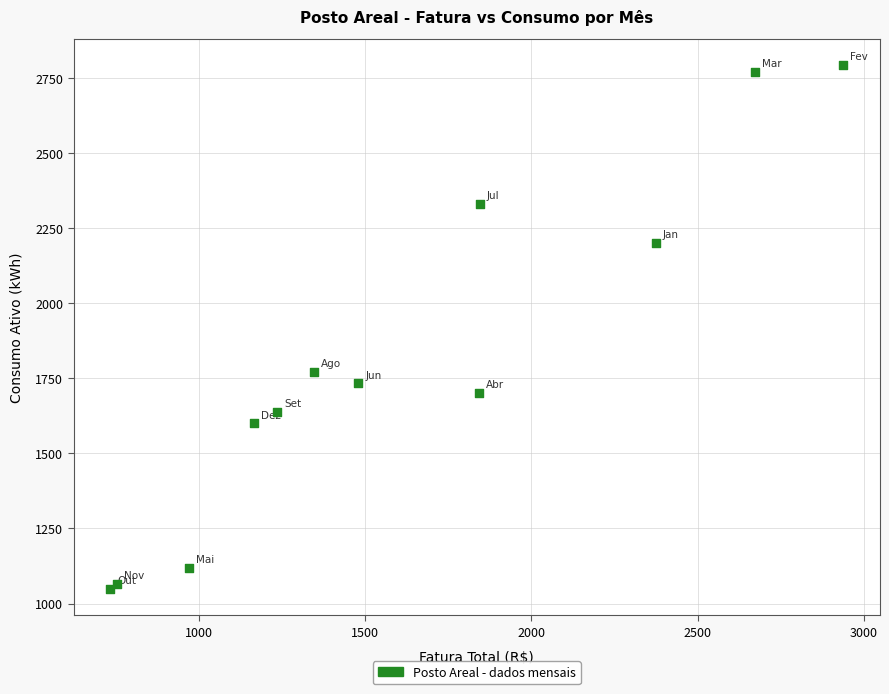

What Y value in the scatter plot is closest to 1921?

1771.0